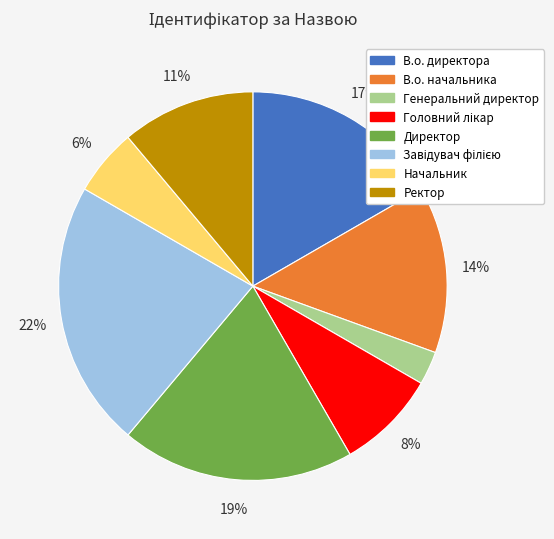

To the nearest percent, what percentage of the pie is В.о. директора?

17%